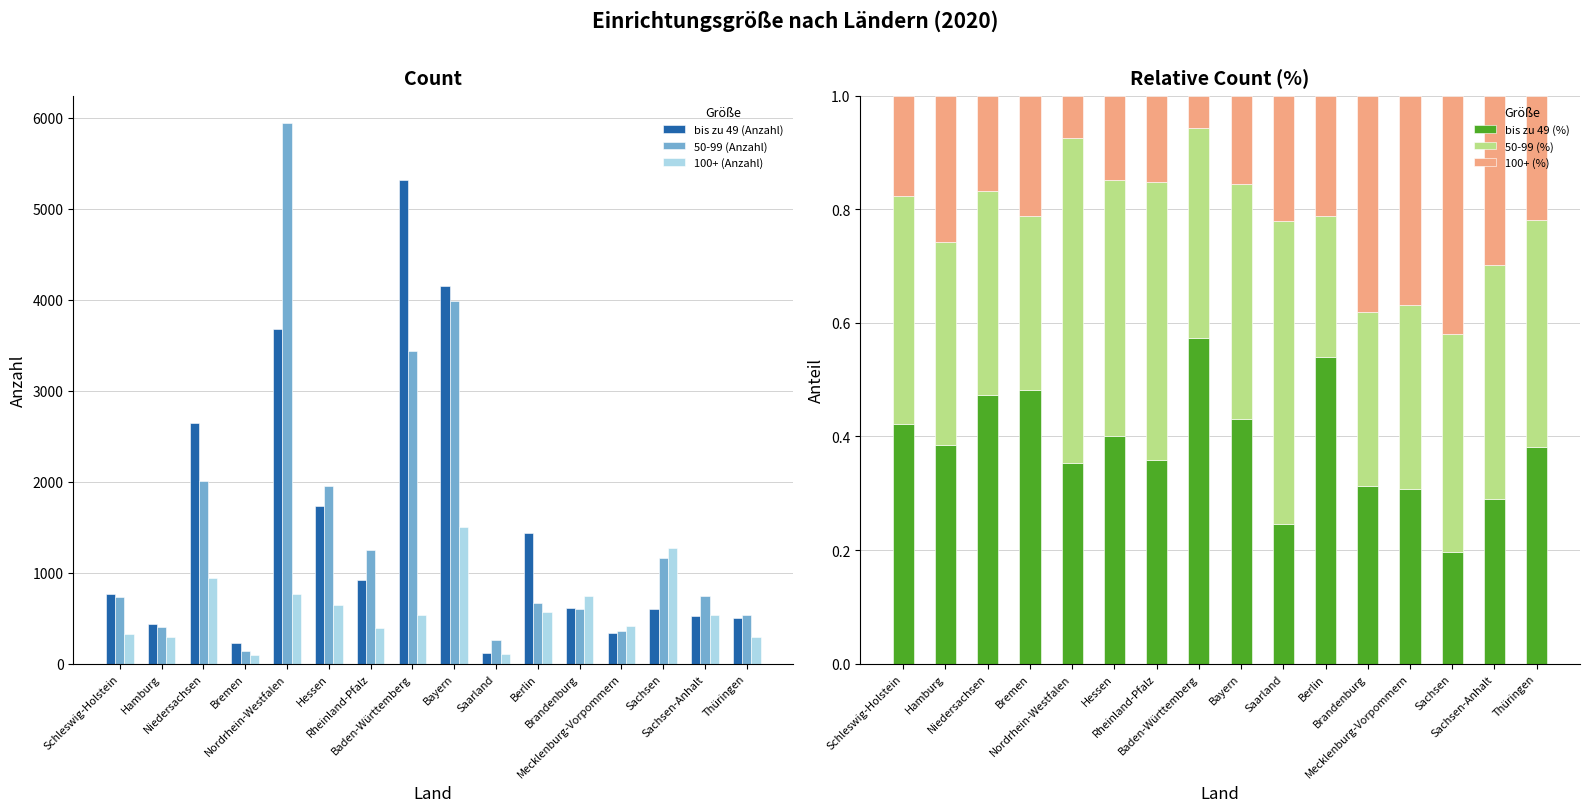

What is the lowest value of the 100+ (%) series?

0.1